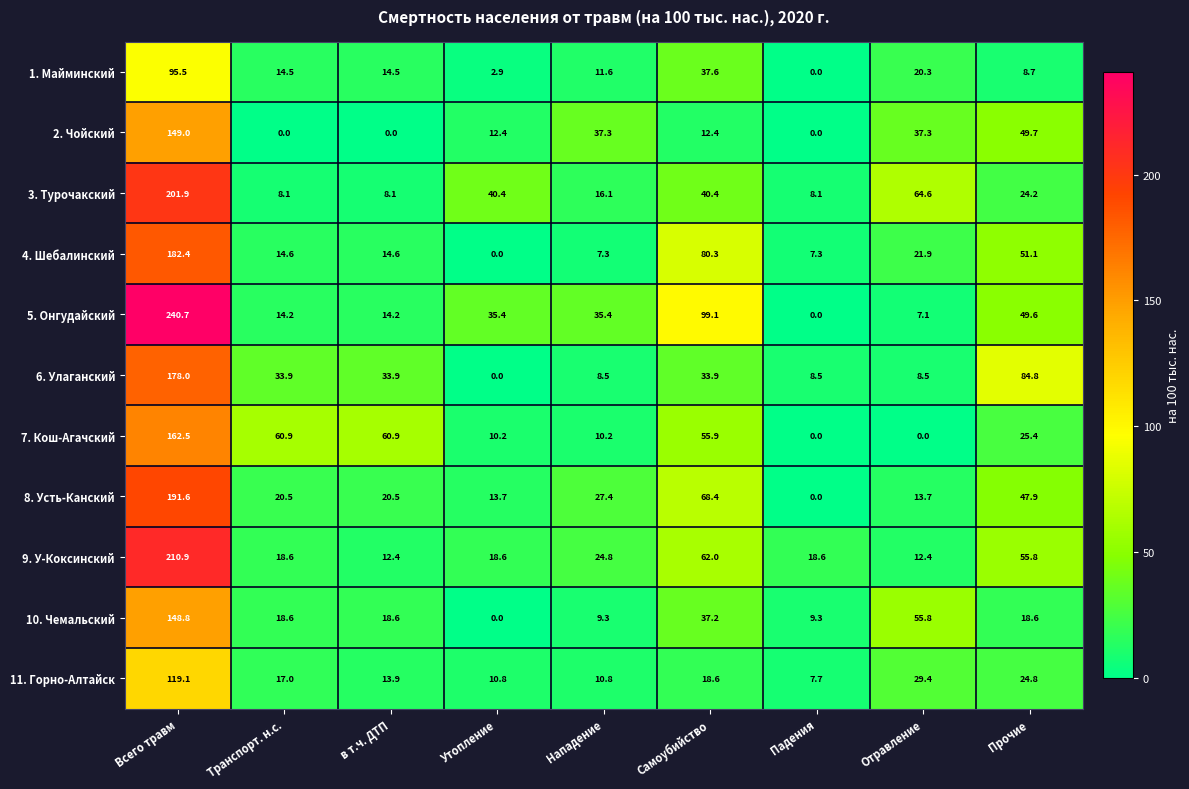

Which category has the lowest value in the 8. Усть-Канский series?

Падения